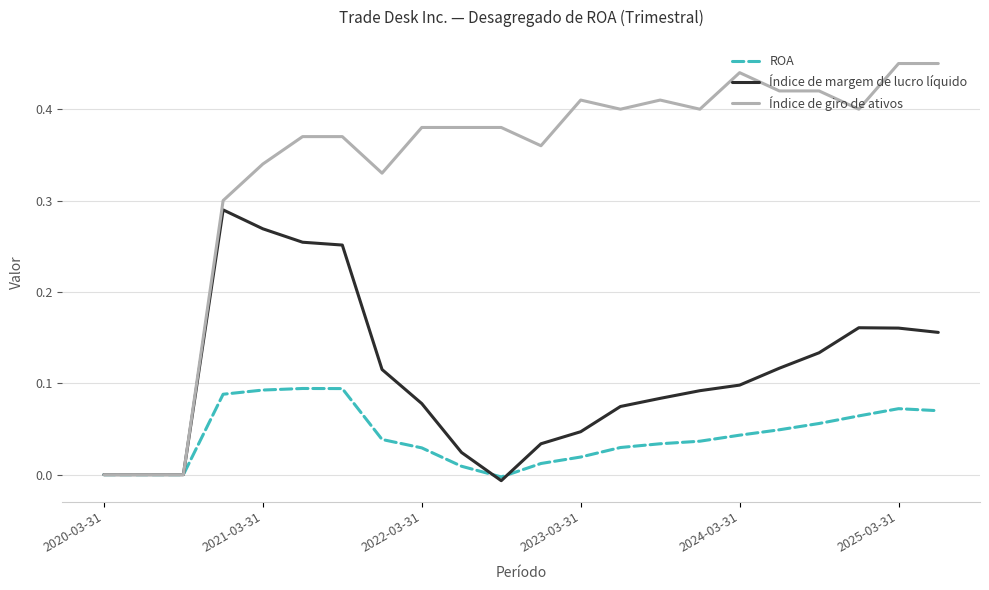

Which series has the widest spread of values?

Índice de giro de ativos